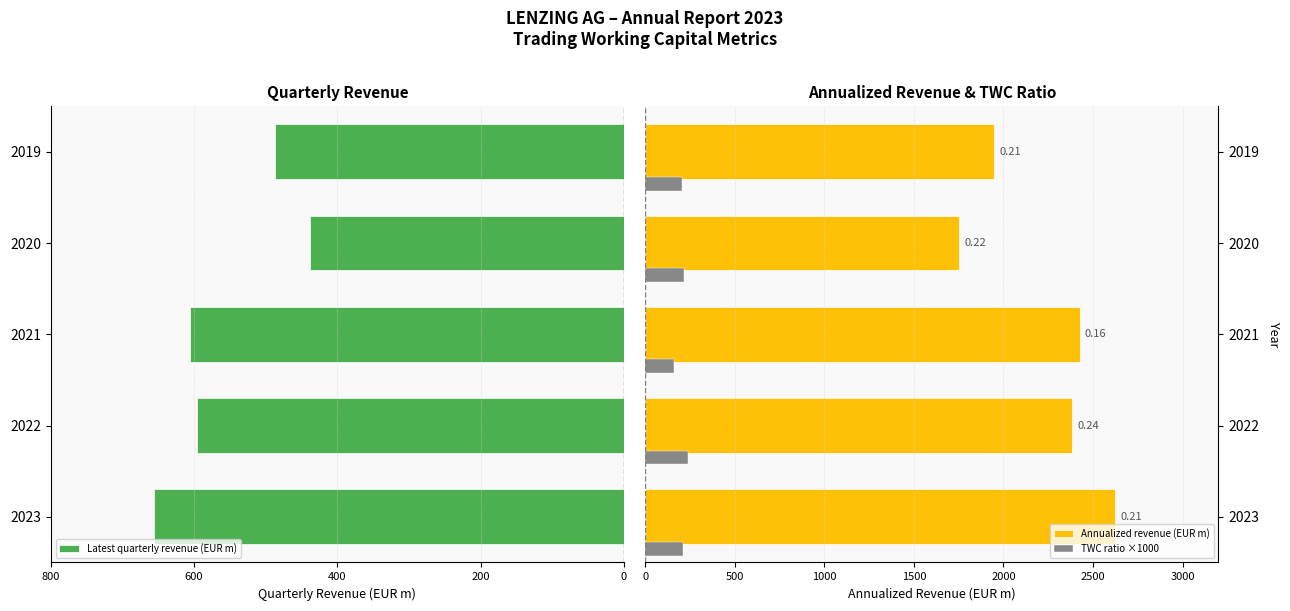

How many values in the TWC ratio ×1000 series exceed 210?

2